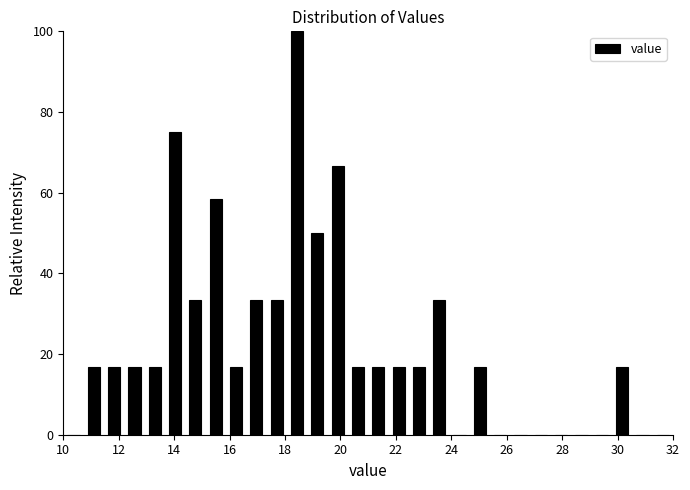

Read against the x-axis, roughly where is the centre of the tallest bar?

18.4